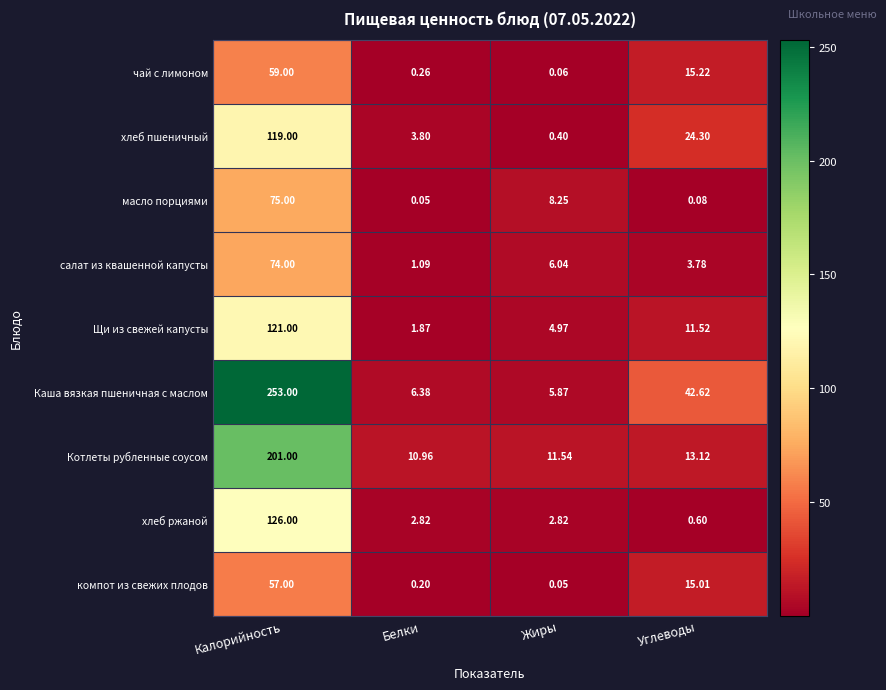

At which label does салат из квашенной капусты first exceed 6?

Калорийность